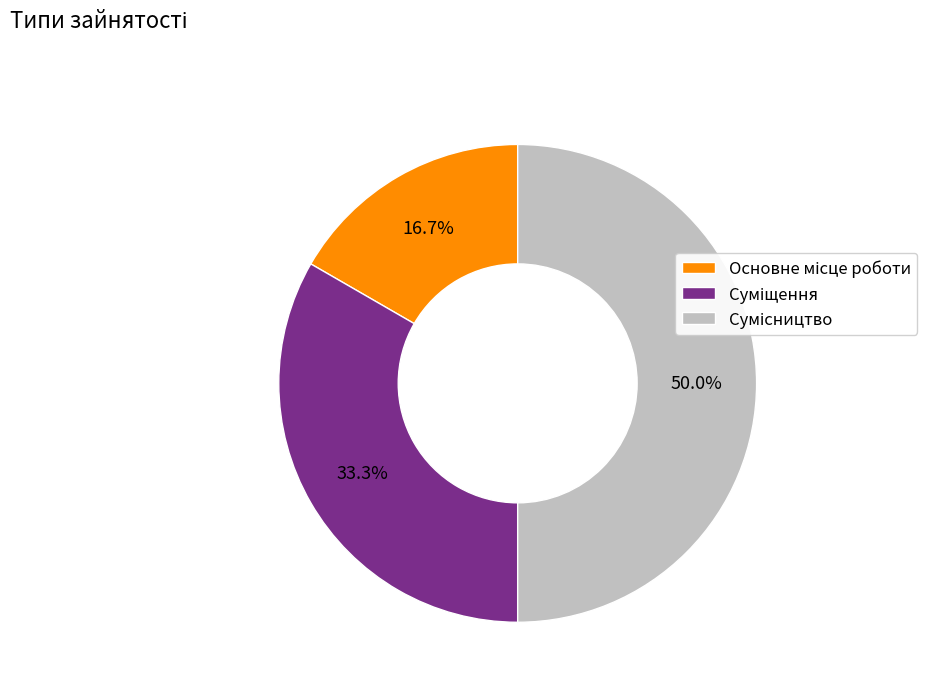

Between Суміщення and Основне місце роботи, which is larger?

Суміщення